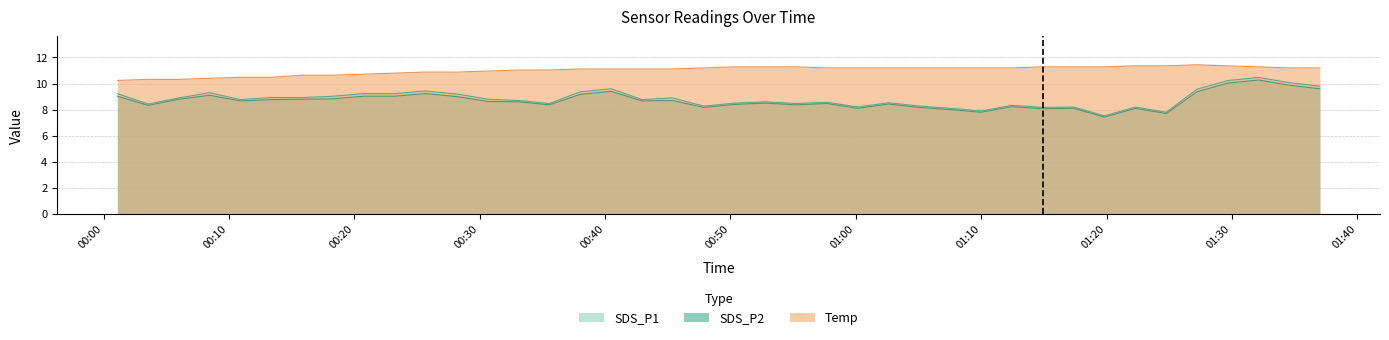

Reading left to right, what are all the values shown in this chart?

SDS_P1: 9.2	8.4	8.9	9.3	8.8	8.9	8.9	9.0	9.2	9.2	9.4	9.2	8.8	8.7	8.5	9.4	9.6	8.8	8.9	8.3	8.5	8.6	8.5	8.6	8.2	8.5	8.3	8.1	7.9	8.3	8.2	8.2	7.5	8.2	7.8	9.6	10.2	10.5	10.1	9.8
SDS_P2: 9.0	8.3	8.8	9.1	8.7	8.8	8.8	8.8	9.0	9.0	9.2	9.0	8.6	8.6	8.4	9.2	9.4	8.7	8.7	8.2	8.4	8.5	8.4	8.5	8.1	8.4	8.2	8.0	7.8	8.2	8.1	8.1	7.4	8.1	7.7	9.4	10.0	10.3	9.9	9.6
Temp: 10.2	10.3	10.3	10.4	10.5	10.5	10.6	10.6	10.7	10.8	10.9	10.9	11.0	11.0	11.0	11.1	11.1	11.1	11.1	11.2	11.3	11.3	11.3	11.2	11.2	11.2	11.2	11.2	11.2	11.2	11.3	11.3	11.3	11.4	11.4	11.4	11.4	11.3	11.2	11.2